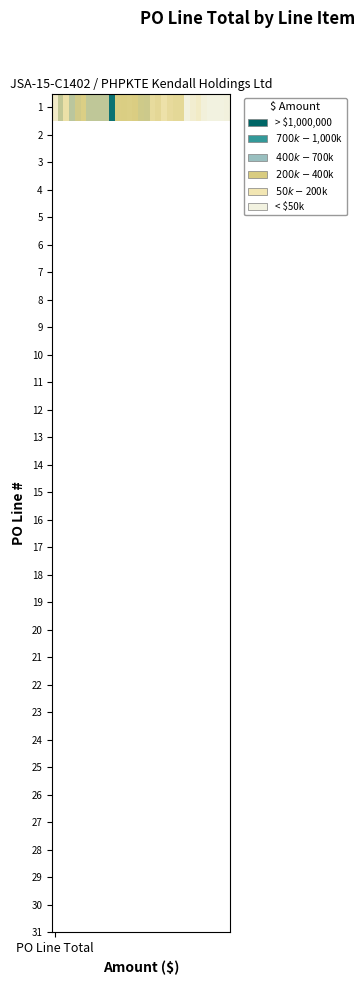

What is the sum of all values?

12158005.0